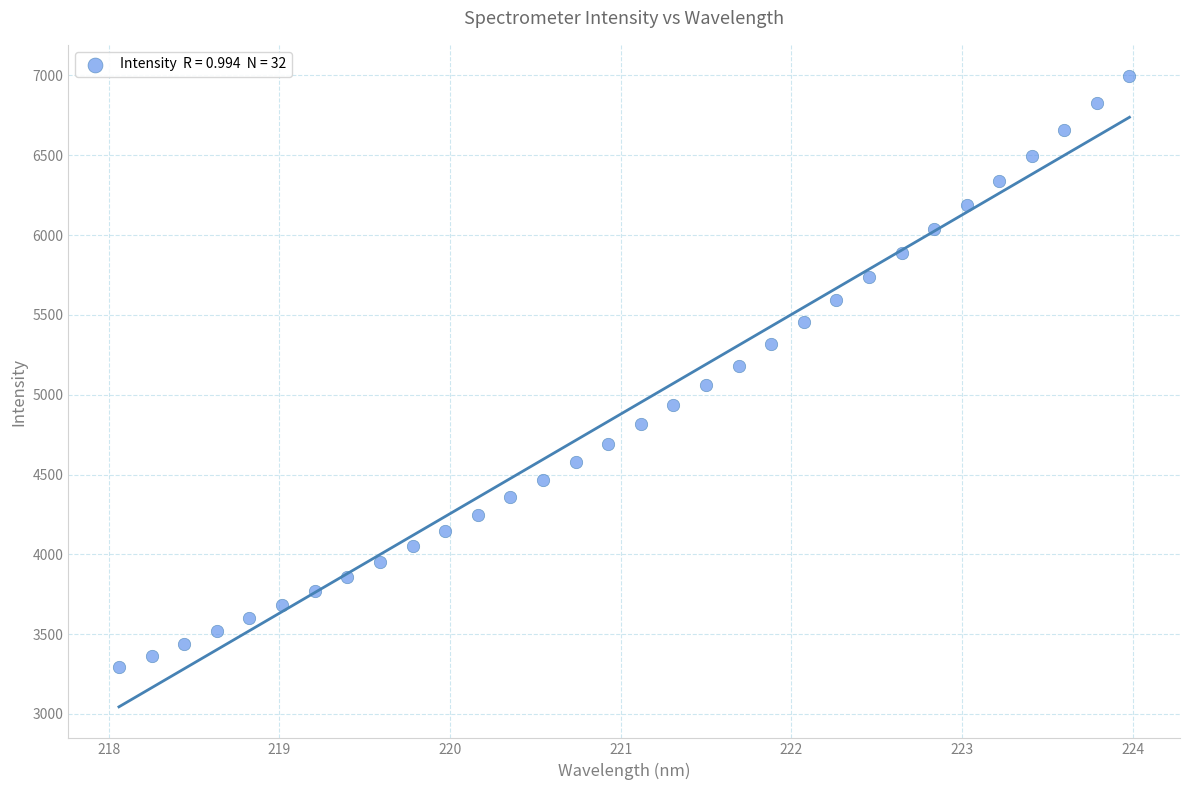

What is the range of Y values (max minus min)?

3701.5